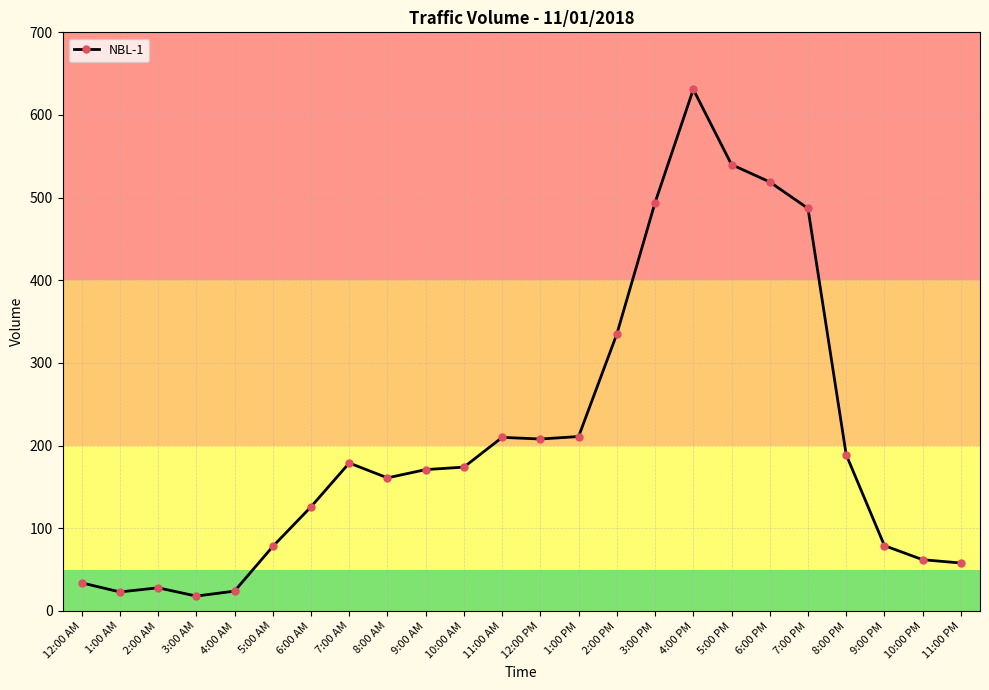

Where is the data nearest to the value 324?

2:00 PM